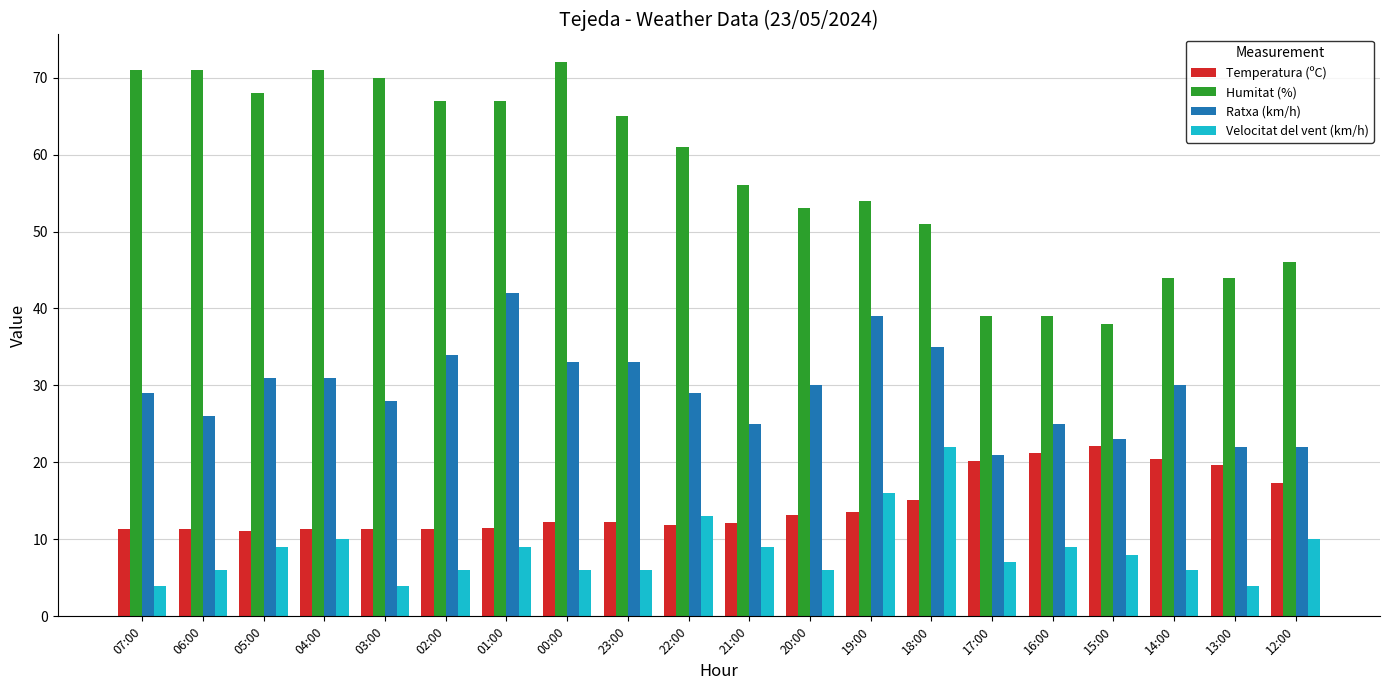

What is the lowest value of the Temperatura (ºC) series?

11.1